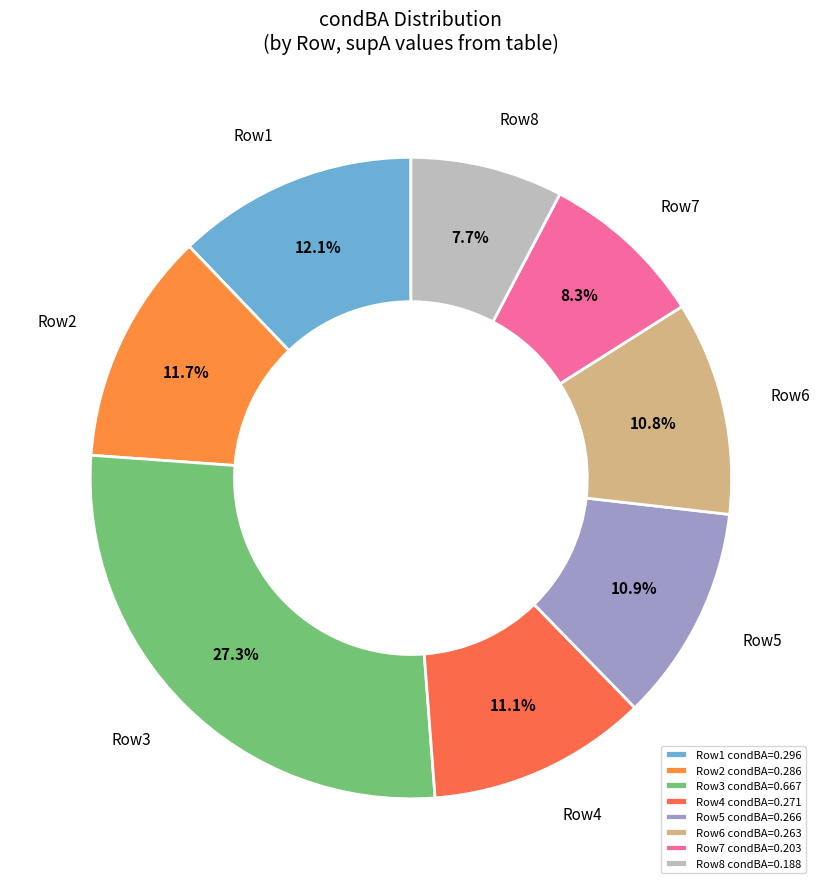

Which category has the biggest portion of the pie?

Row3 condBA=0.667